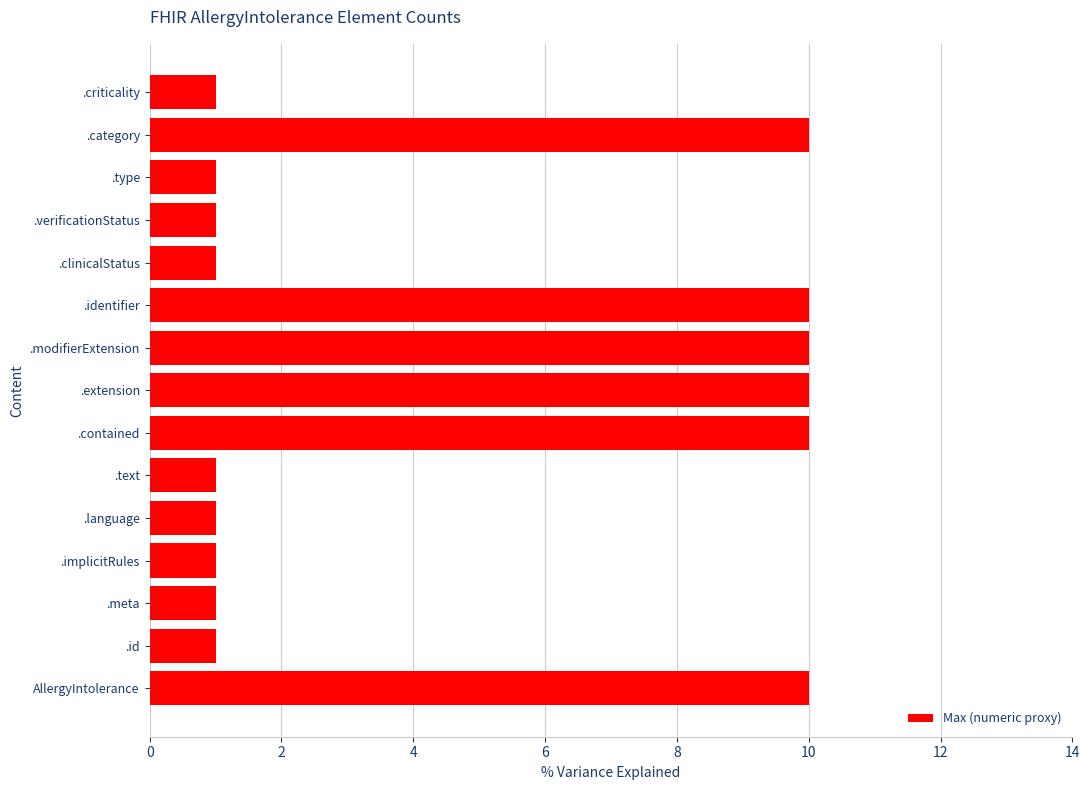

What is the average value?

5